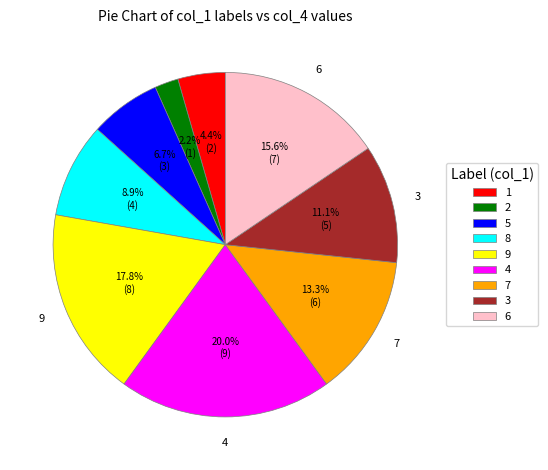

Combined, do 7 and 5 account for over 50%?

No